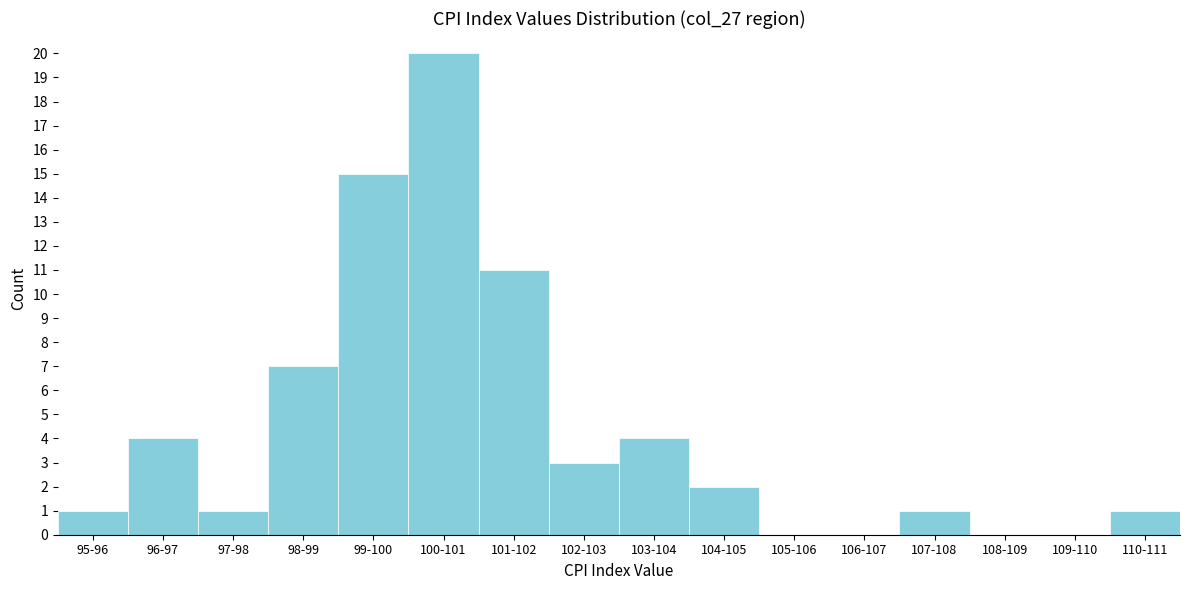

Reading left to right, what are all the values shown in this chart?

95-96=1	96-97=4	97-98=1	98-99=7	99-100=15	100-101=20	101-102=11	102-103=3	103-104=4	104-105=2	105-106=0	106-107=0	107-108=1	108-109=0	109-110=0	110-111=1